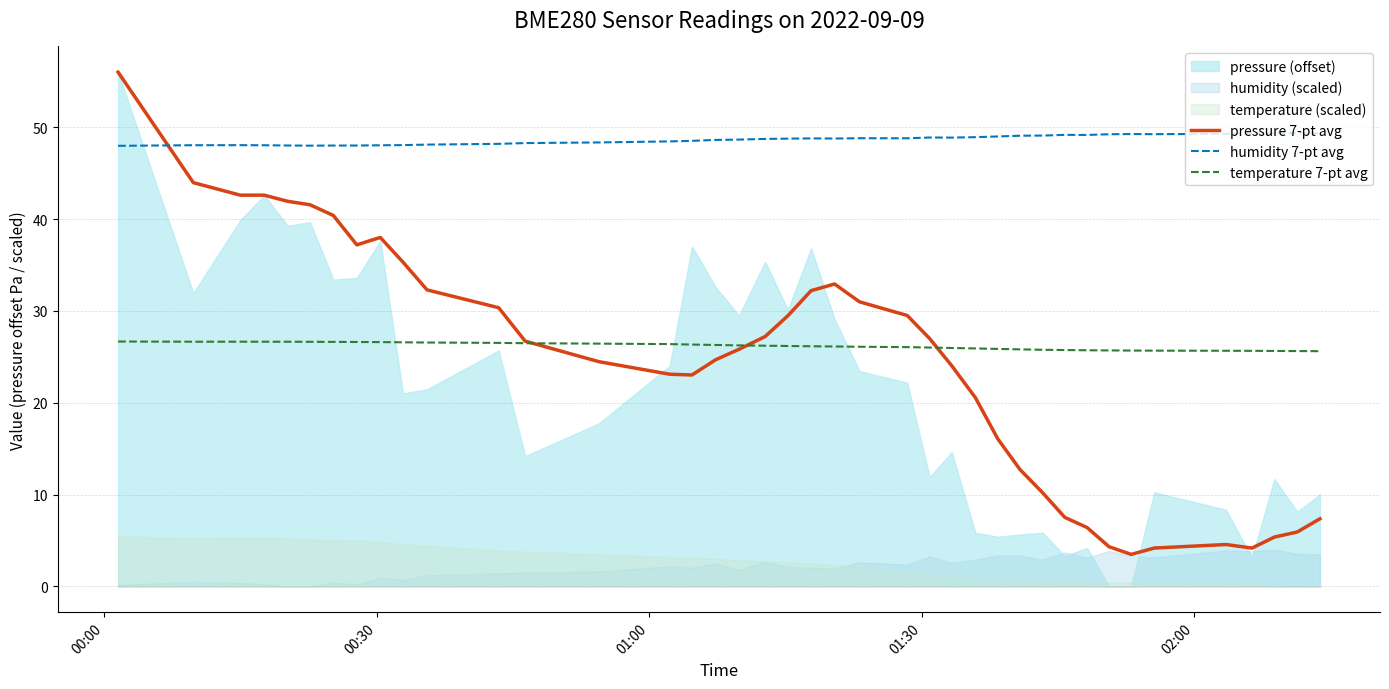

True or false: temperature 7-pt avg and humidity 7-pt avg cross at least once.

False